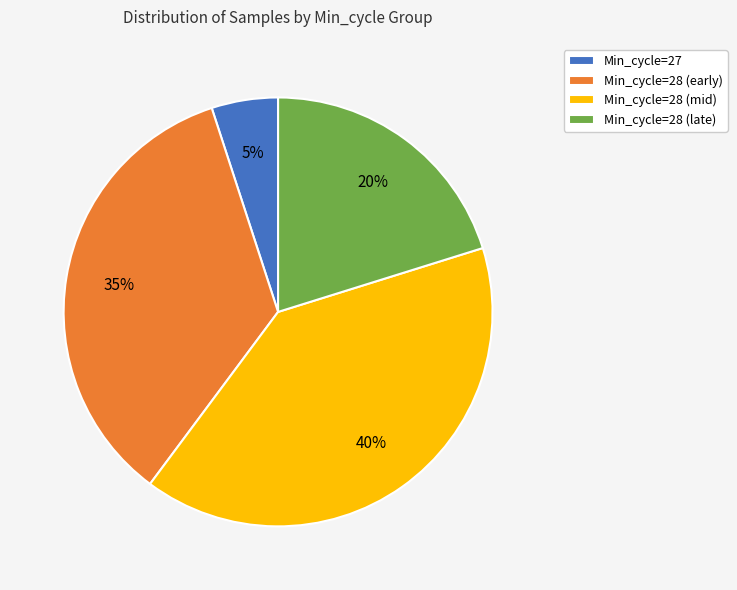

Rank the categories by value from lowest to highest.

Min_cycle=27, Min_cycle=28 (late), Min_cycle=28 (early), Min_cycle=28 (mid)